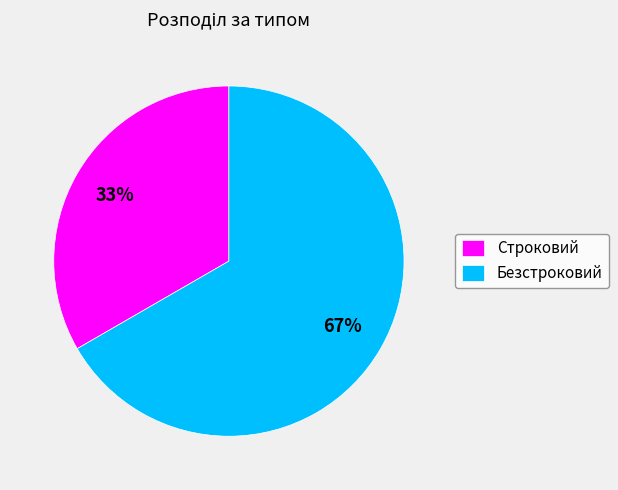

Rank the categories by value from lowest to highest.

Строковий, Безстроковий